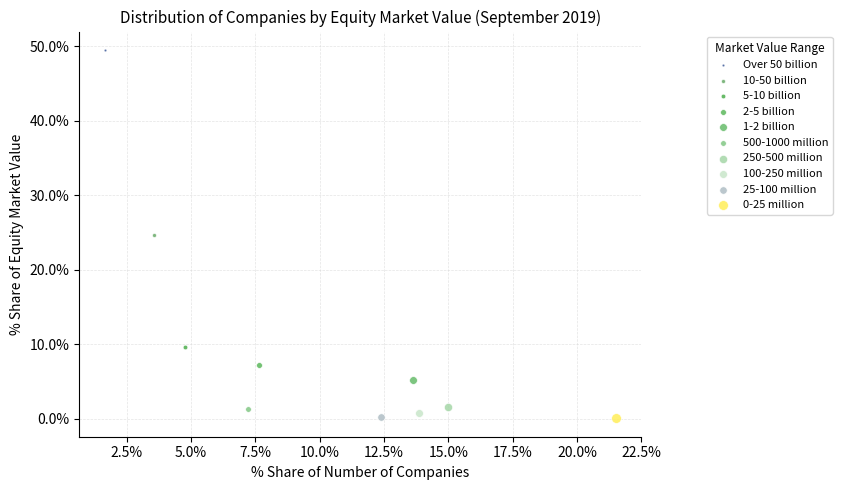

Which series contains the highest Y value?

Over 50 billion